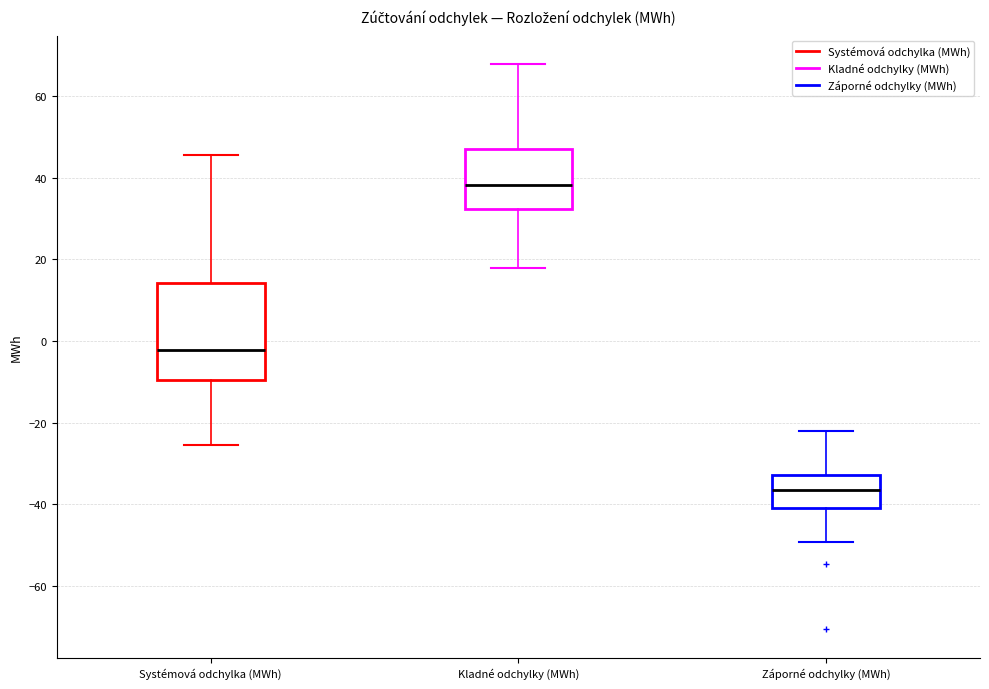

Which box has the lowest median line?

Záporné odchylky (MWh)